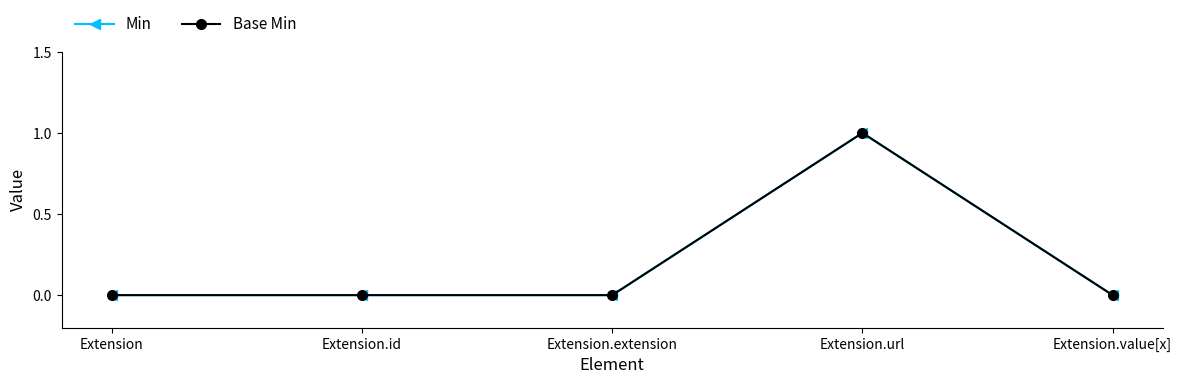

What is the sum of all Base Min values?

1